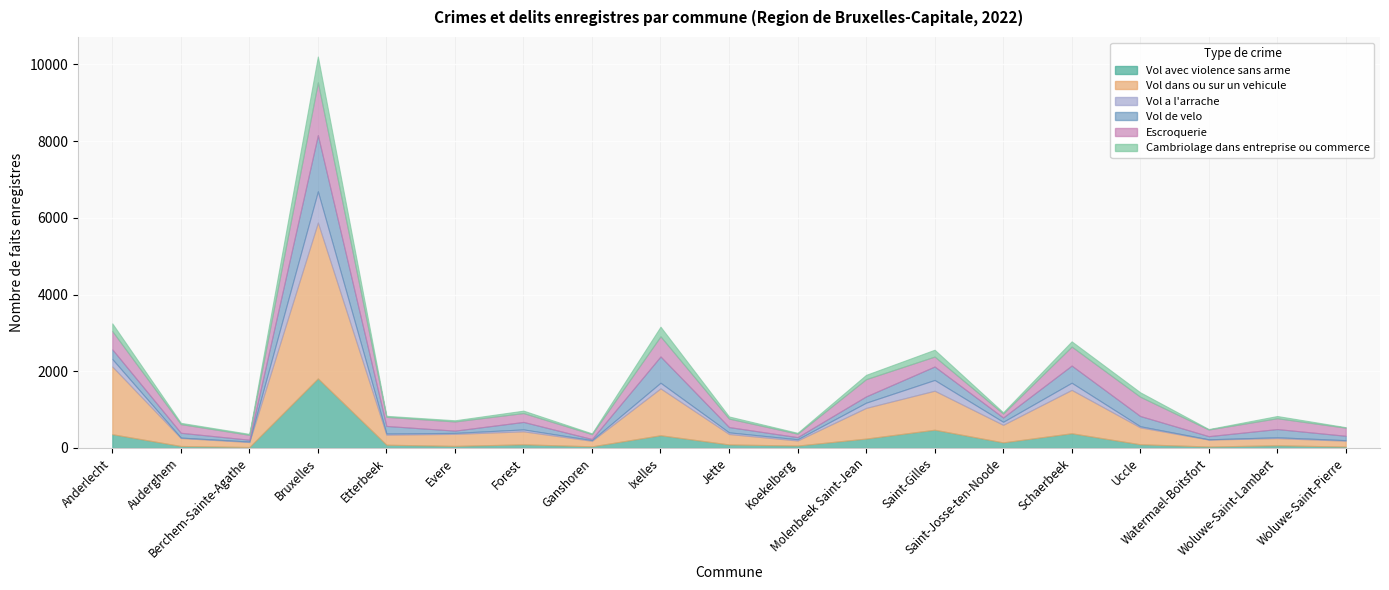

True or false: Vol avec violence sans arme has a value of 49 at Uccle.

False